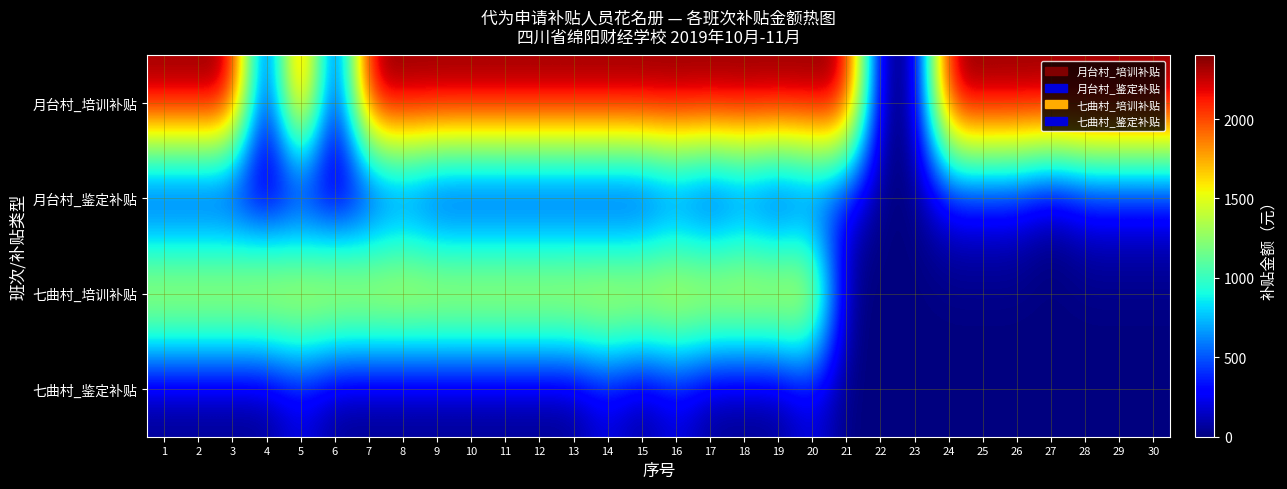

Reading left to right, extract all data points from this chart.

月台村_培训补贴: 1=2400	2=2400	3=2400	4=0	5=2400	6=0	7=2400	8=2400	9=2400	10=2400	11=2400	12=2400	13=2400	14=2400	15=2400	16=2400	17=2400	18=2400	19=2400	20=2400	21=2400	22=0	23=0	24=2400	25=2400	26=2400	27=2400	28=2400	29=2400	30=2400
月台村_鉴定补贴: 1=0	2=0	3=0	4=0	5=0	6=0	7=0	8=200	9=0	10=0	11=0	12=0	13=0	14=0	15=0	16=200	17=0	18=200	19=0	20=200	21=200	22=0	23=0	24=200	25=200	26=200	27=0	28=200	29=200	30=200
七曲村_培训补贴: 1=1760	2=1760	3=1760	4=1760	5=1760	6=1760	7=1760	8=1760	9=1760	10=1760	11=1760	12=1760	13=1760	14=1760	15=1760	16=1760	17=1760	18=1760	19=1760	20=1760	21=0	22=0	23=0	24=0	25=0	26=0	27=0	28=0	29=0	30=0
七曲村_鉴定补贴: 1=0	2=0	3=0	4=0	5=200	6=0	7=0	8=0	9=0	10=0	11=0	12=0	13=0	14=200	15=0	16=200	17=0	18=0	19=0	20=200	21=0	22=0	23=0	24=0	25=0	26=0	27=0	28=0	29=0	30=0